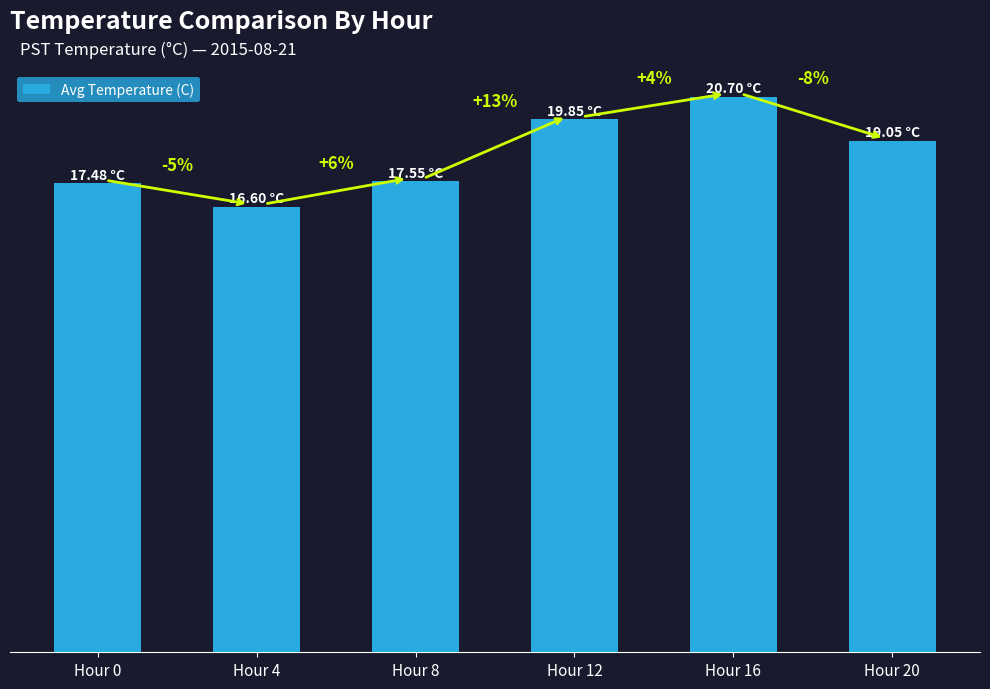

Which category has the highest value across all series?

Hour 16